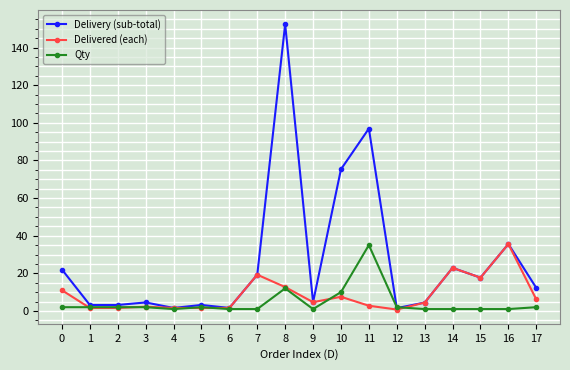

How many data points does each series have?

18